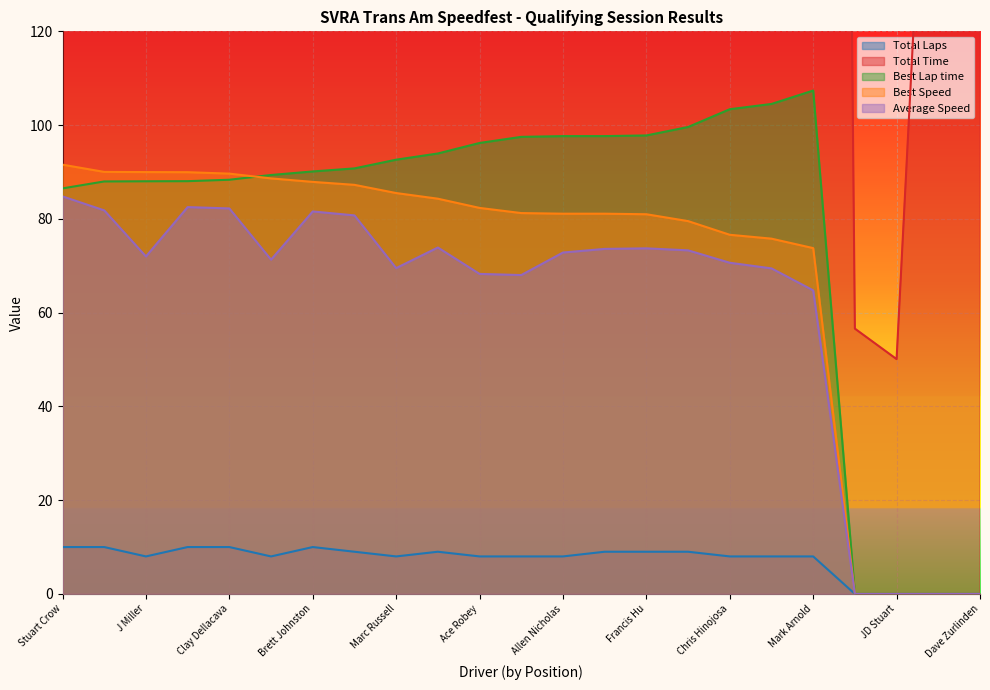

How many lines are shown in the chart?

5